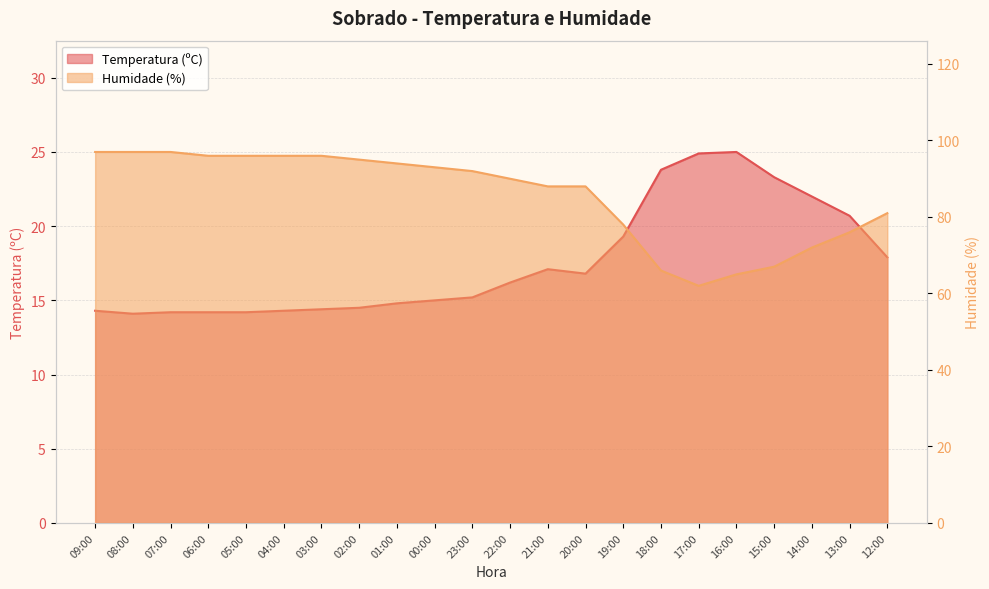

What is the total value across all series at 03:00?

110.4